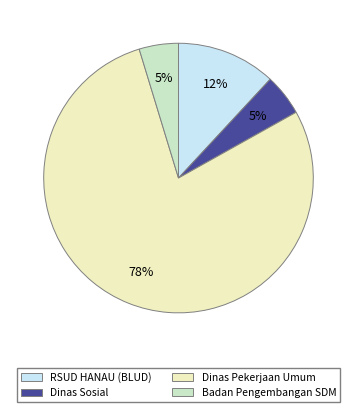

Is there any slice that represents more than half of the pie?

Yes